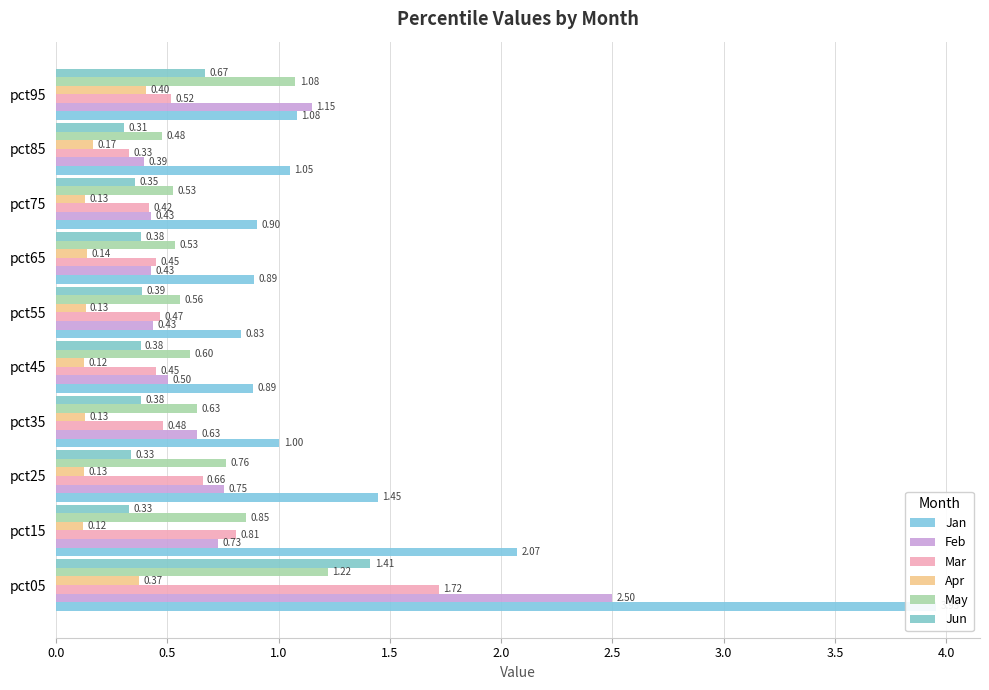

How many data points does each series have?

10